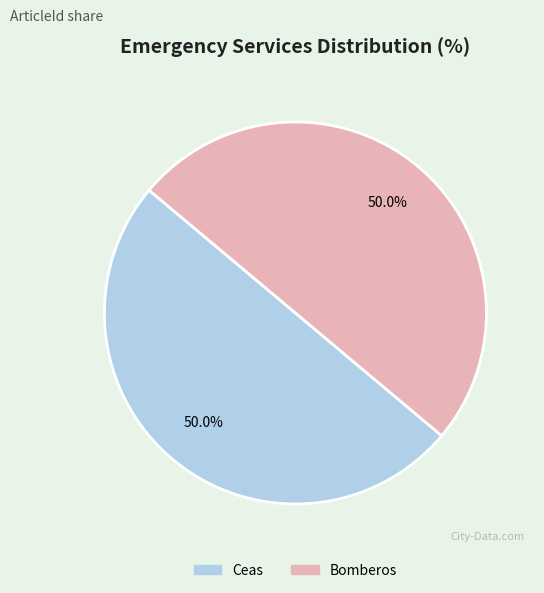

Do Bomberos and Ceas together represent more than half of the pie?

Yes